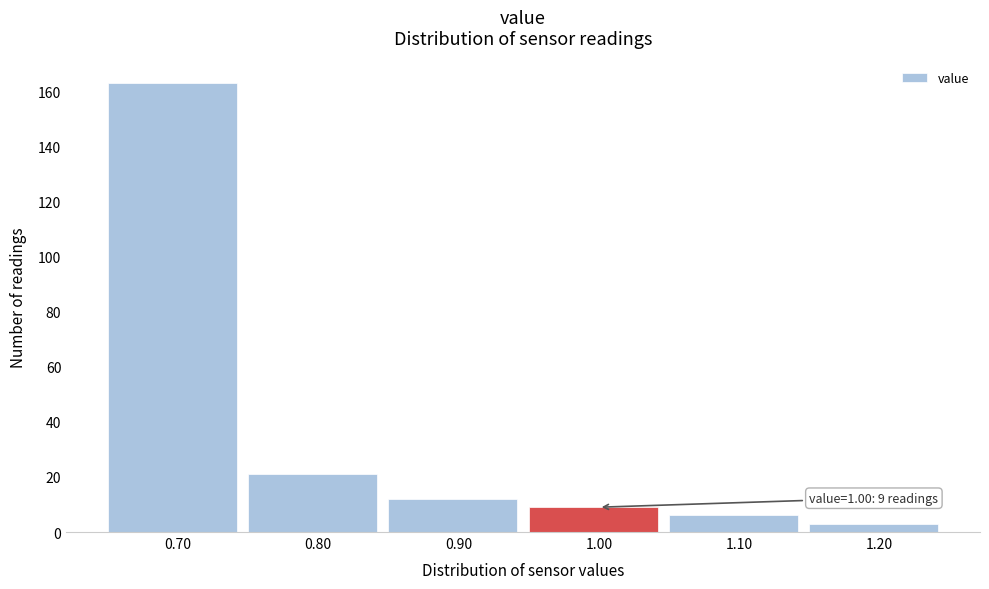

Which range on the x-axis has the tallest bar?

0.65 to 0.75